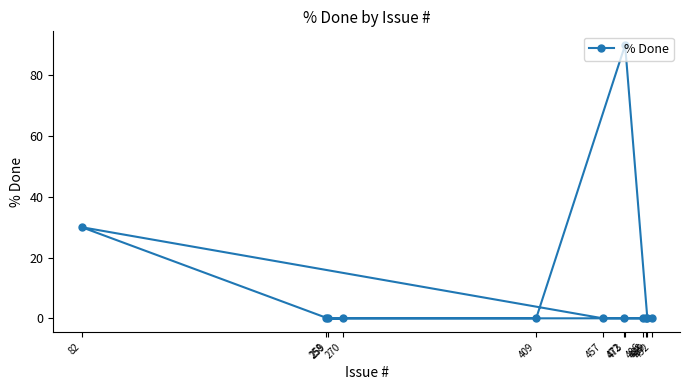

Between 472 and 492, which is larger?

472